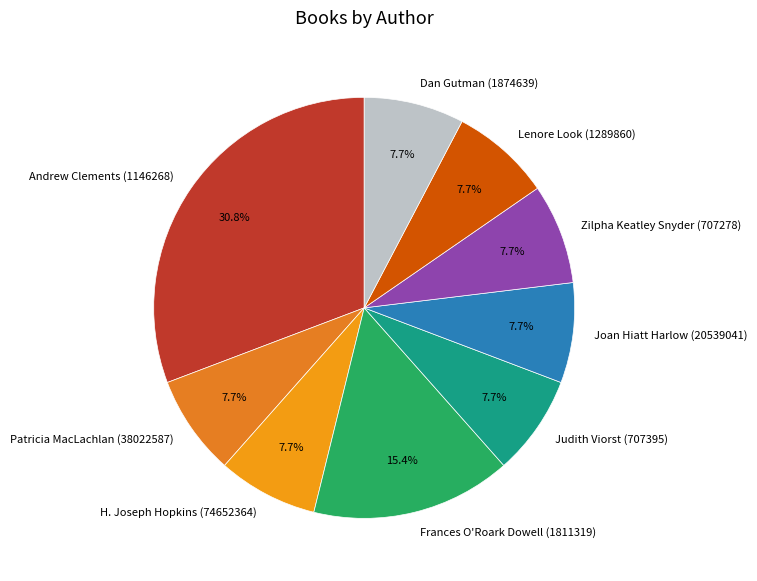

Which category has the biggest portion of the pie?

Andrew Clements (1146268)